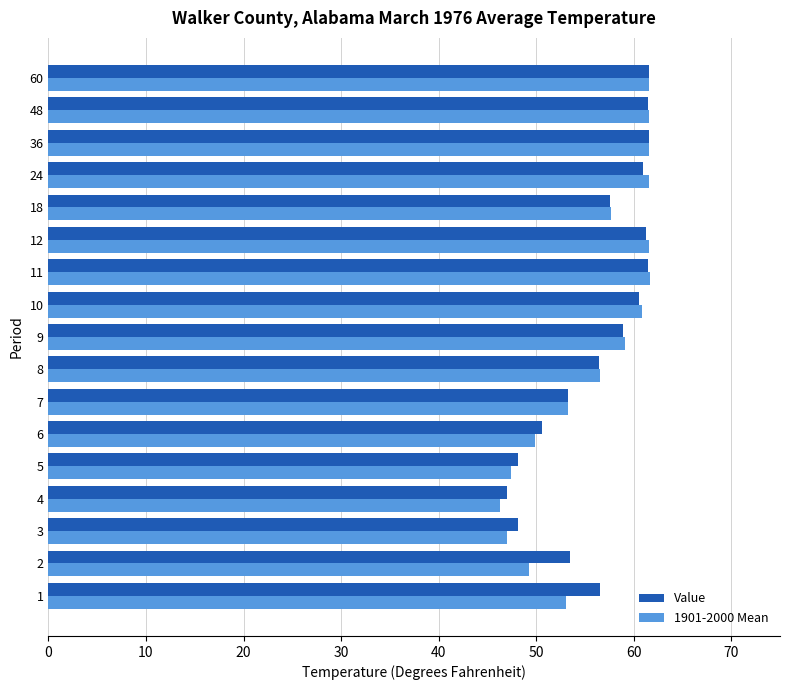

What is the total value across all series at 5?

95.5